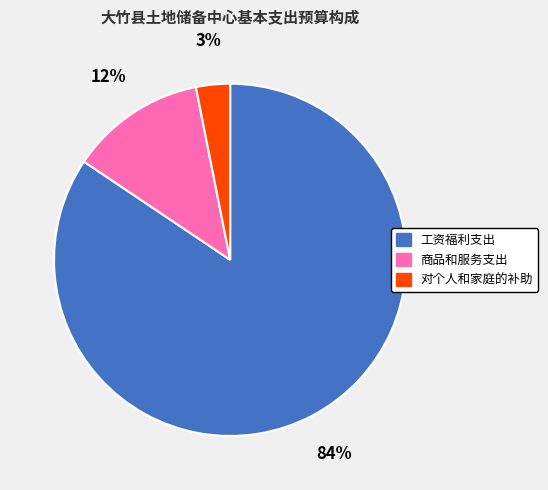

Combined, do 工资福利支出 and 商品和服务支出 account for over 50%?

Yes